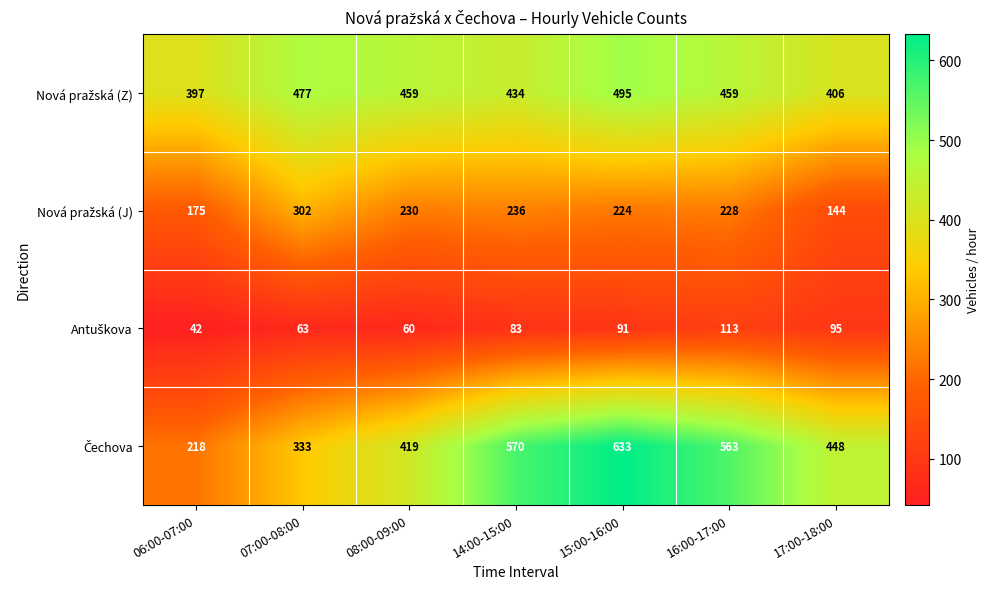

What is the spread (max minus min) of values at 07:00-08:00?

414